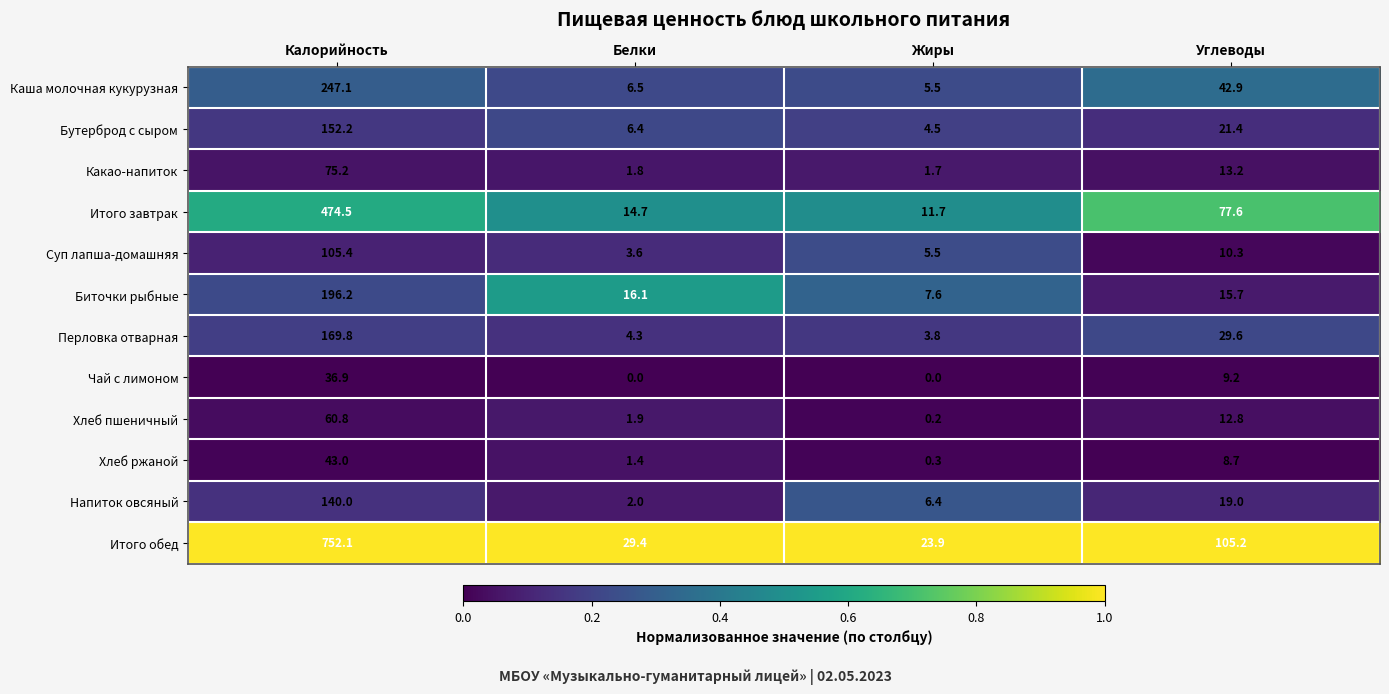

Which series has the largest range (max minus min)?

Итого обед